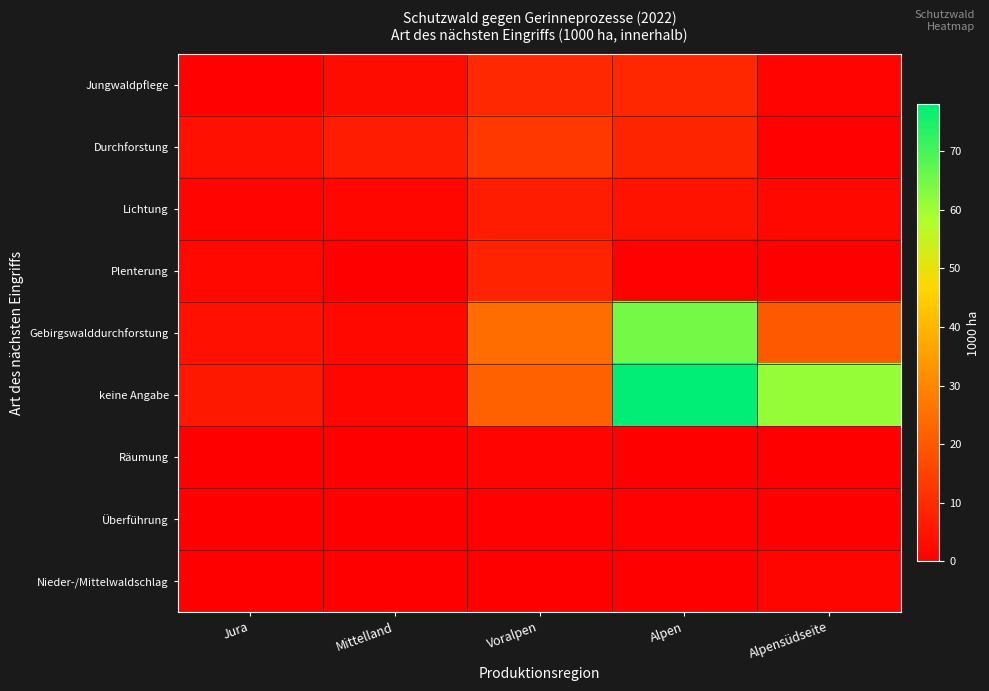

Between Alpensüdseite and Alpen, which is larger?

Alpen